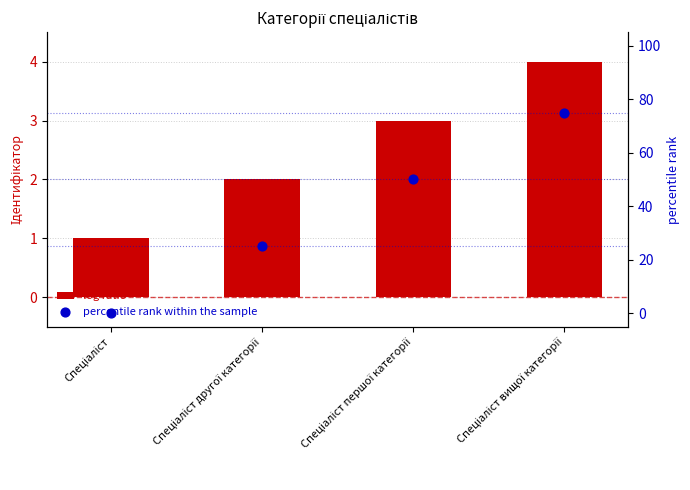

Which series reaches the minimum Y coordinate?

percentile rank within the sample